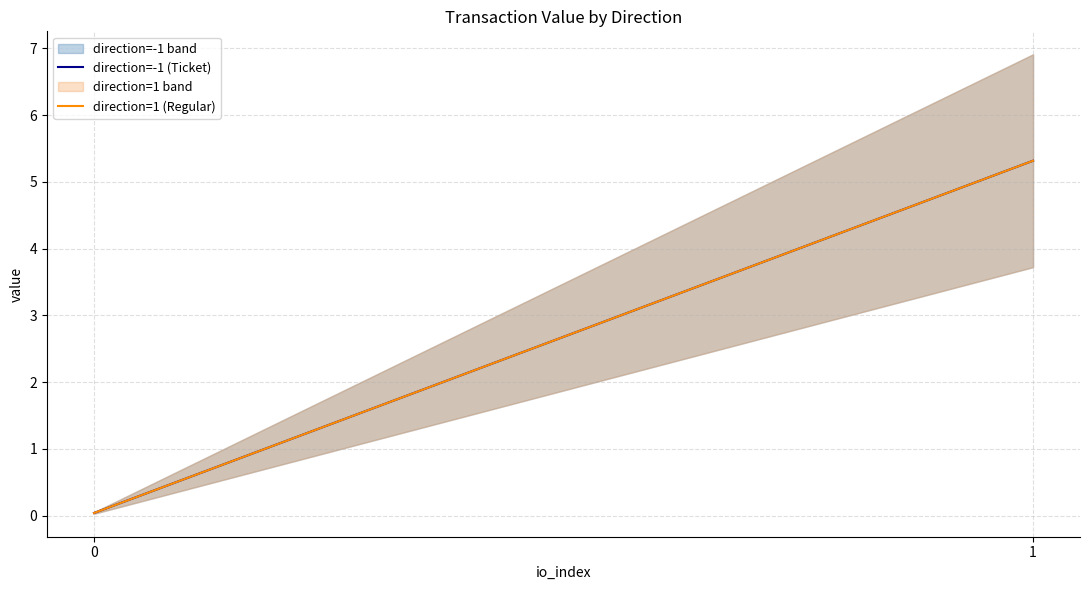

At 0, list the series in order from smallest to largest.

direction=-1 (Ticket), direction=1 (Regular)